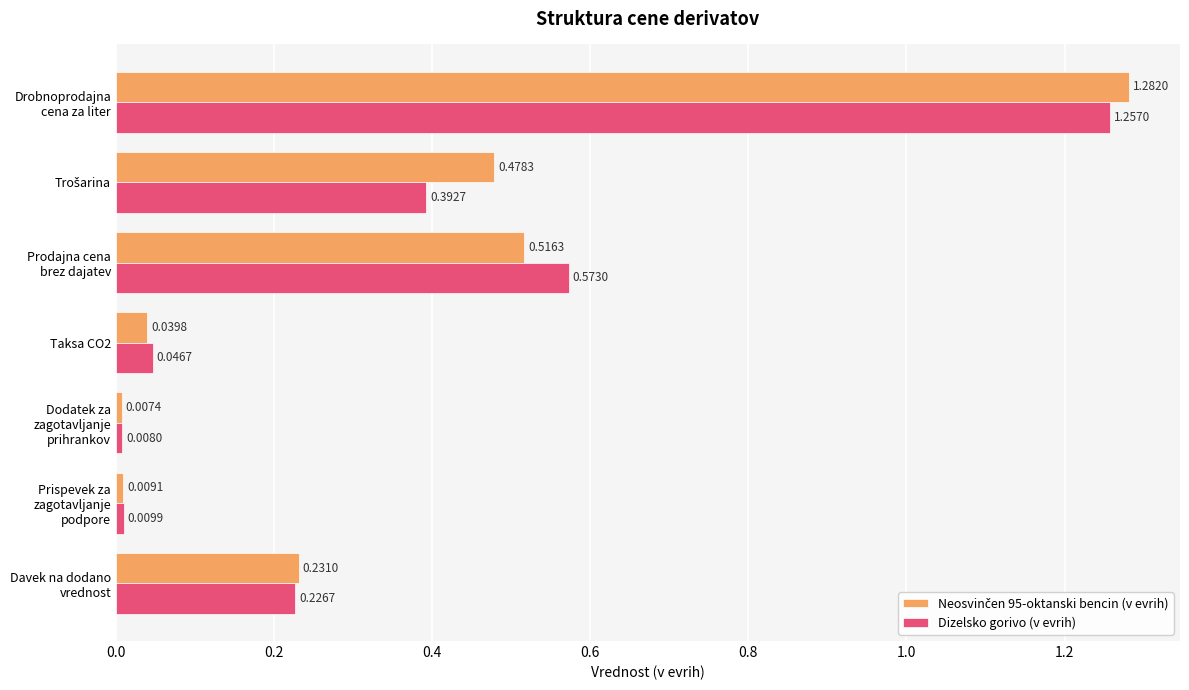

At how many categories does at least one series exceed 0?

7